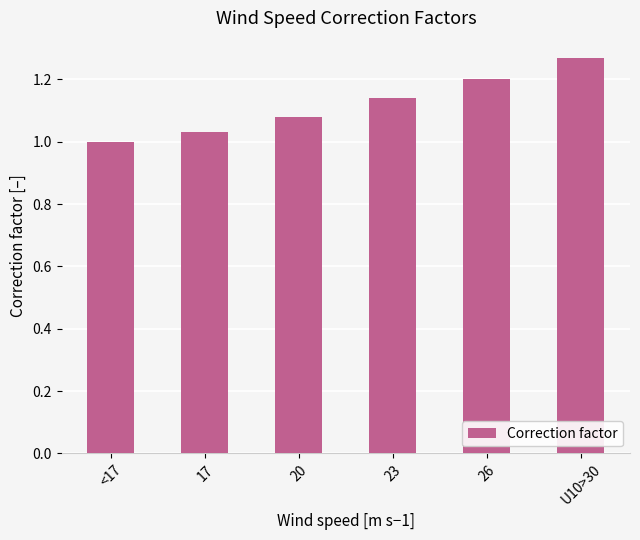

List the labels in order of value, largest first.

U10>30, 26, 23, 20, 17, <17